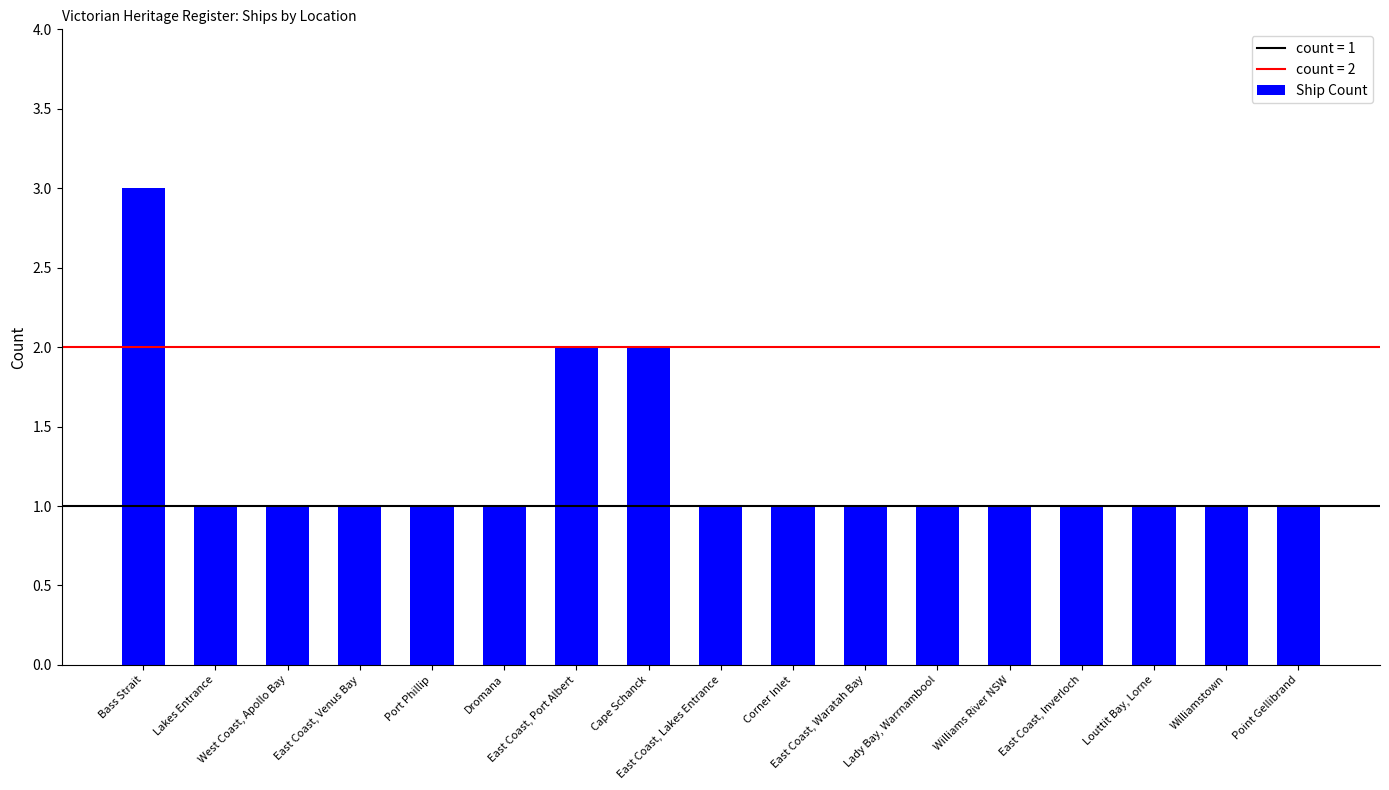

Reading right to left, list all the values displayed in this chart.

Point Gellibrand=1	Williamstown=1	Louttit Bay, Lorne=1	East Coast, Inverloch=1	Williams River NSW=1	Lady Bay, Warrnambool=1	East Coast, Waratah Bay=1	Corner Inlet=1	East Coast, Lakes Entrance=1	Cape Schanck=2	East Coast, Port Albert=2	Dromana=1	Port Phillip=1	East Coast, Venus Bay=1	West Coast, Apollo Bay=1	Lakes Entrance=1	Bass Strait=3